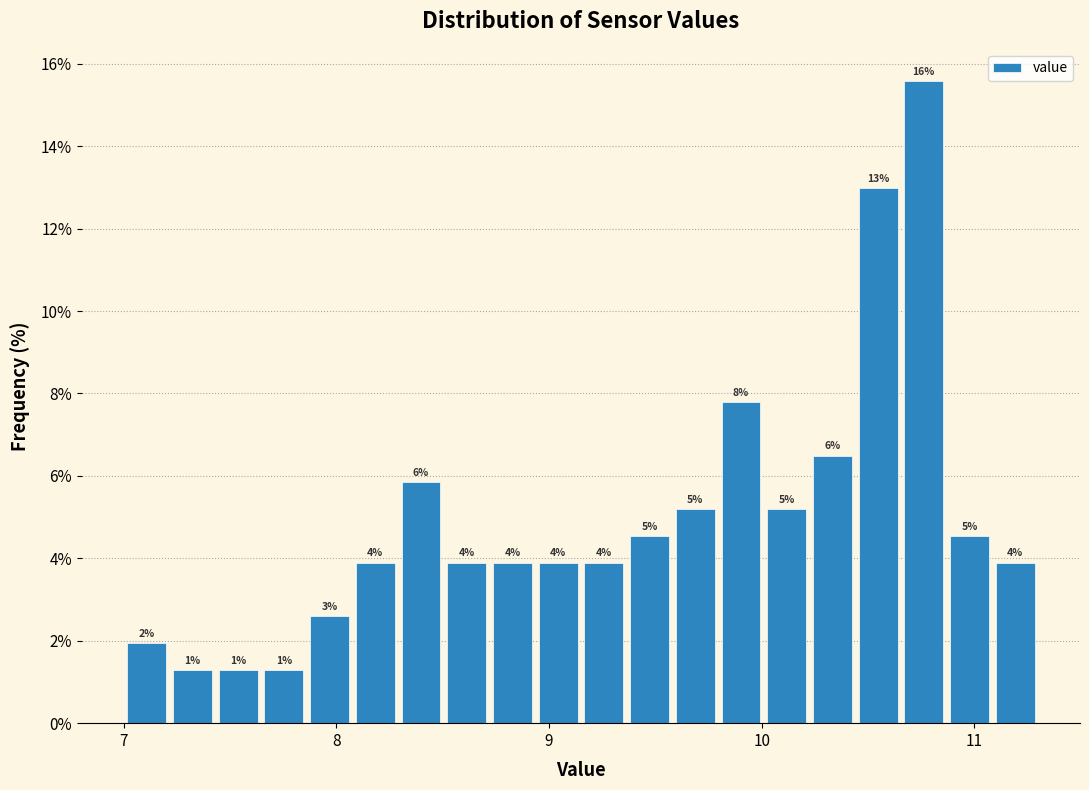

Read against the x-axis, roughly where is the centre of the tallest bar?

10.8